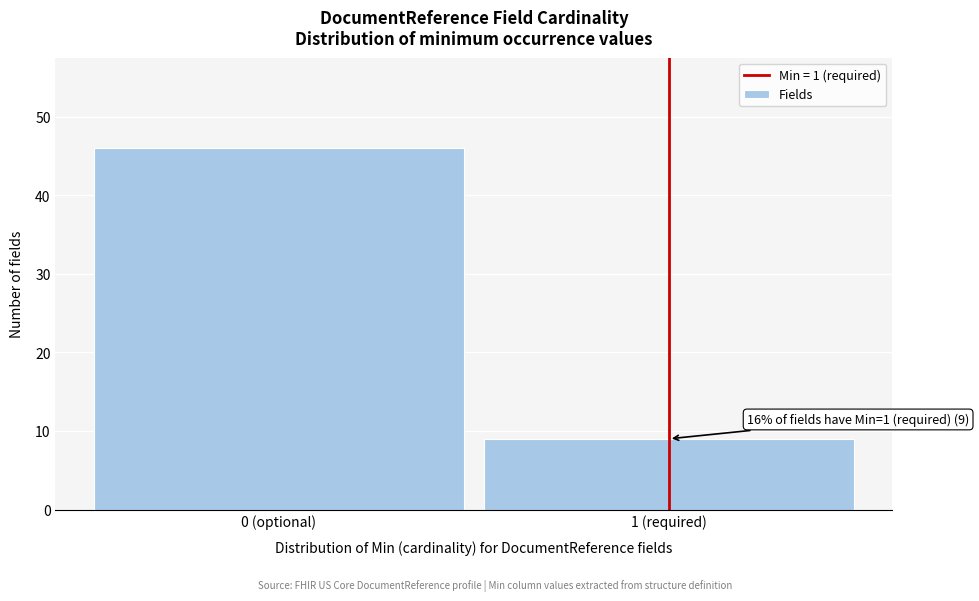

Reading left to right, list all the values displayed in this chart.

46	9